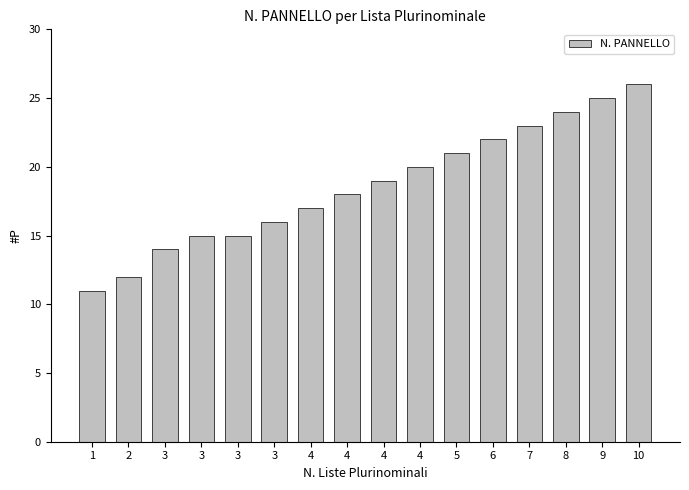

Rank the categories by value from highest to lowest.

10, 9, 8, 7, 6, 5, 4, 4, 4, 4, 3, 3, 3, 3, 2, 1